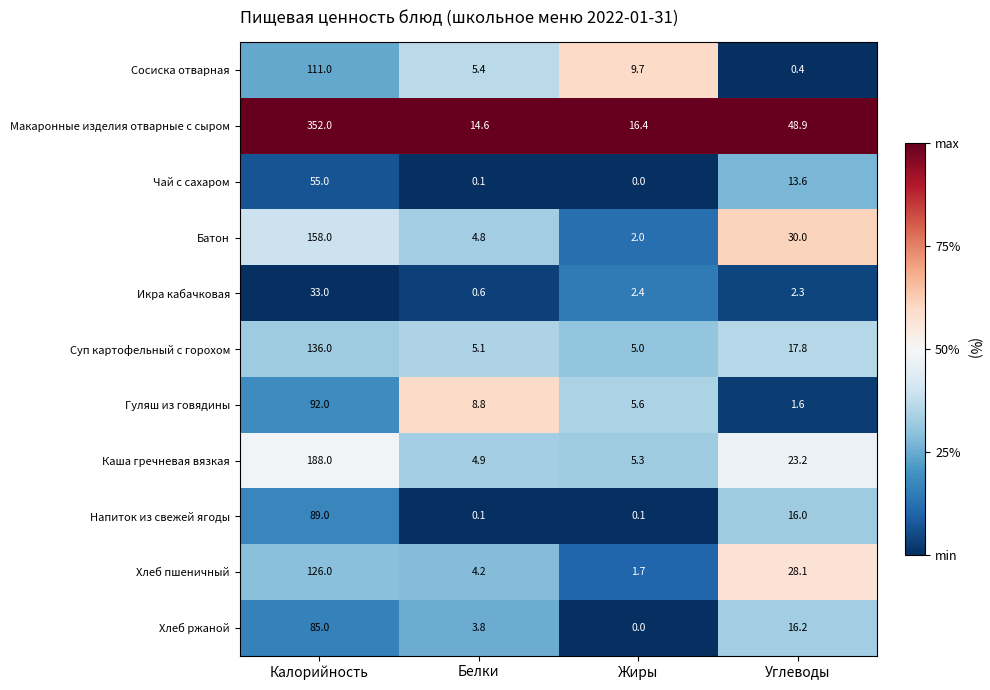

Which series changed the most between Калорийность and Белки?

Макаронные изделия отварные с сыром